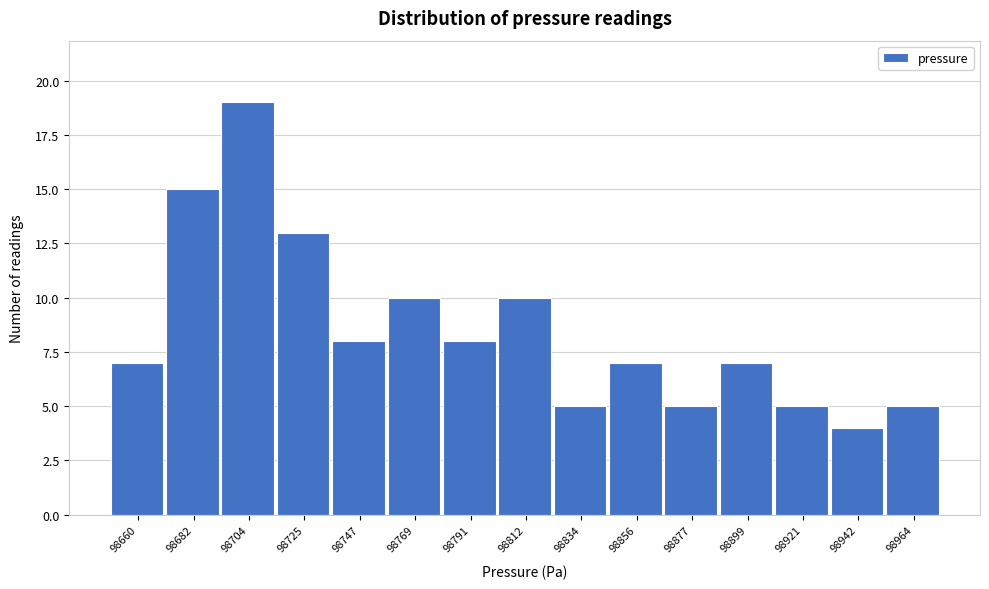

Reading left to right, list all the values displayed in this chart.

98660=7	98682=15	98704=19	98725=13	98747=8	98769=10	98791=8	98812=10	98834=5	98856=7	98877=5	98899=7	98921=5	98942=4	98964=5